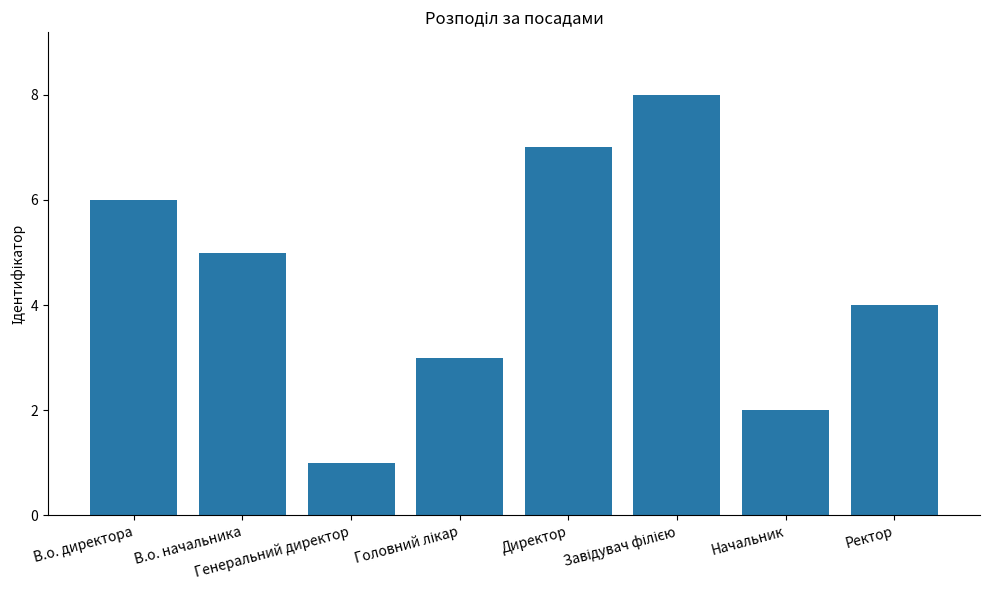

What is the value of the 1st bar from the left?

6